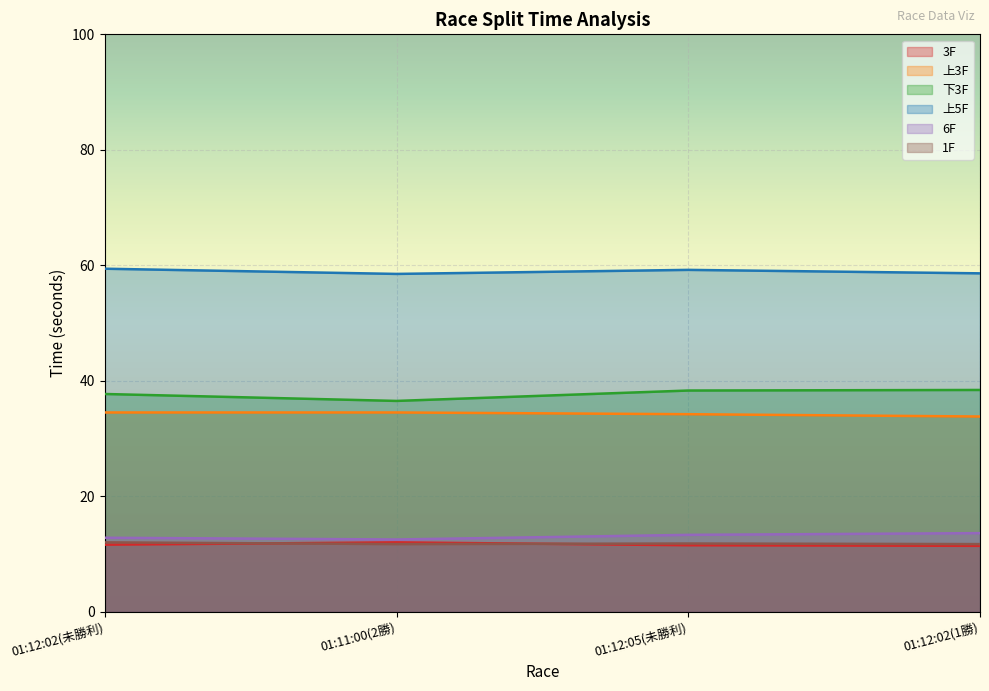

What is the difference between the maximum and minimum values in the 6F series?

1.1